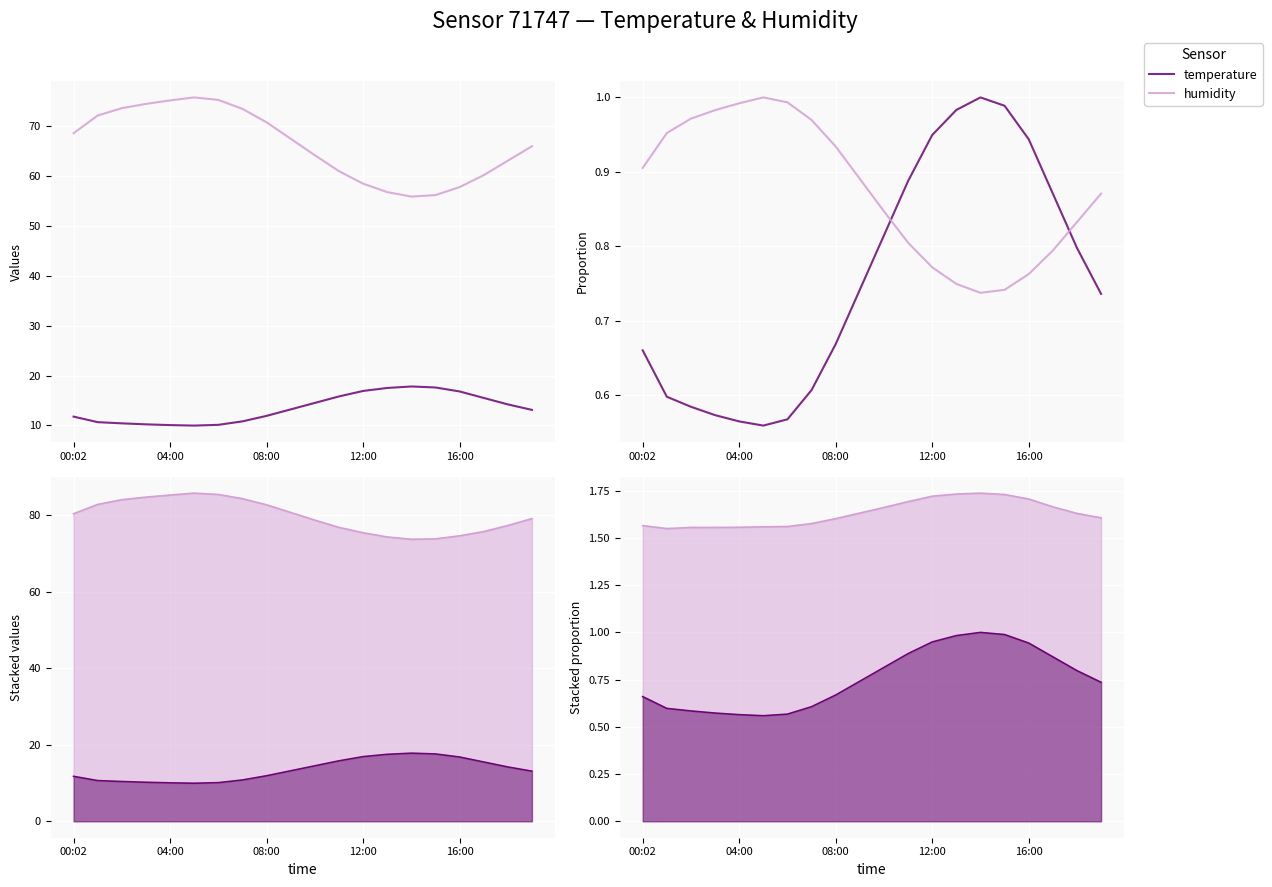

The temperature series shows 0.6 at 6. True or false?

True